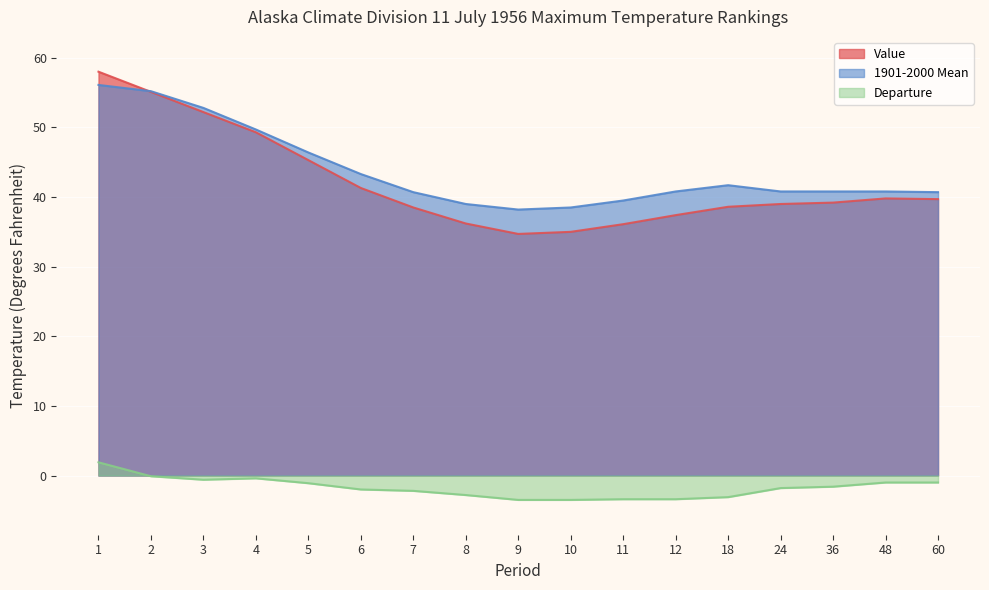

Which category has the lowest value across all series?

9